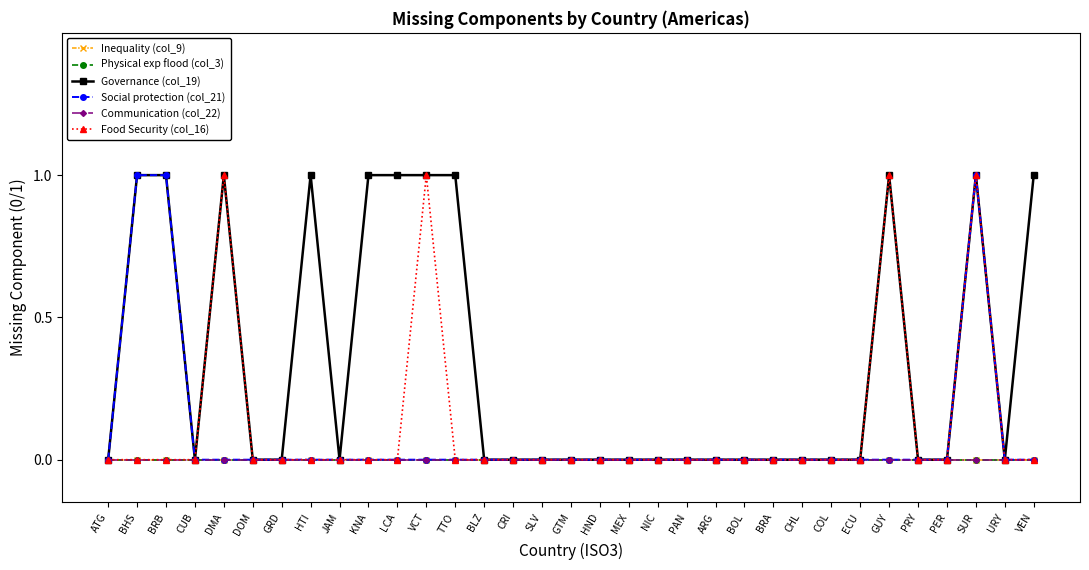

What is the label of the 19th point from the right?

CRI